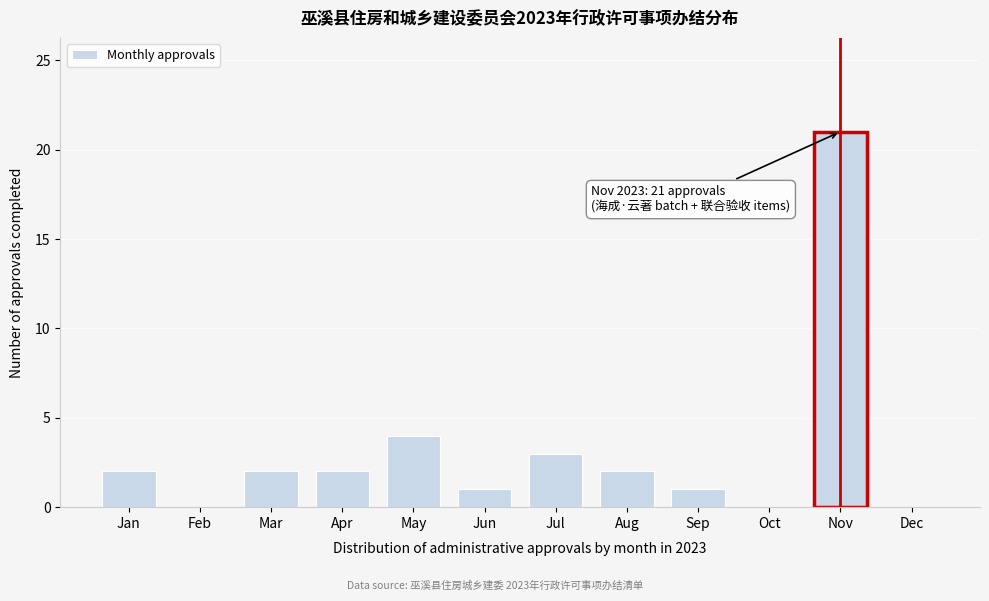

Reading left to right, list all the values displayed in this chart.

Jan=2	Feb=0	Mar=2	Apr=2	May=4	Jun=1	Jul=3	Aug=2	Sep=1	Oct=0	Nov=21	Dec=0